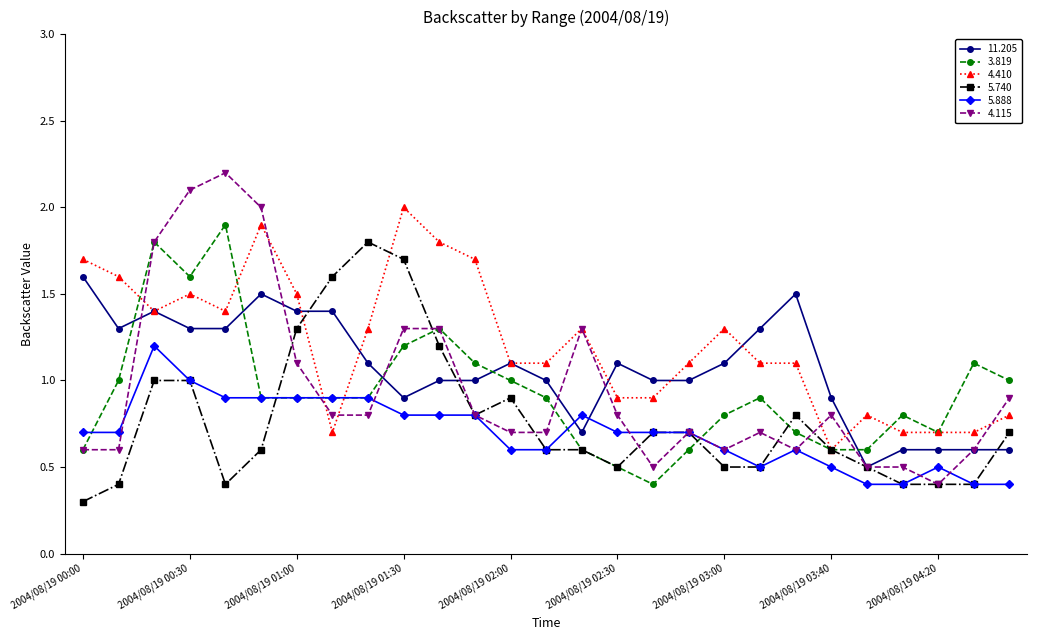

What is the value of the 11.205 point at the 23rd from the left?

0.5